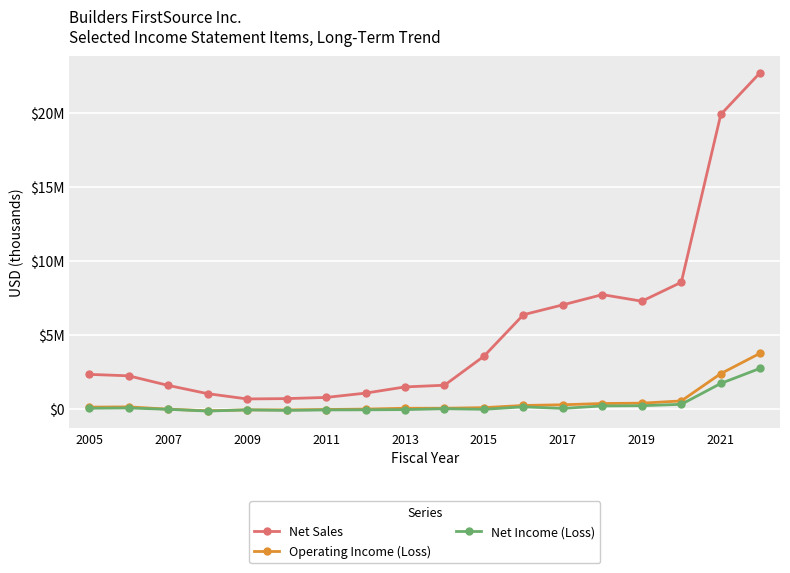

Does the chart have visible grid lines?

Yes